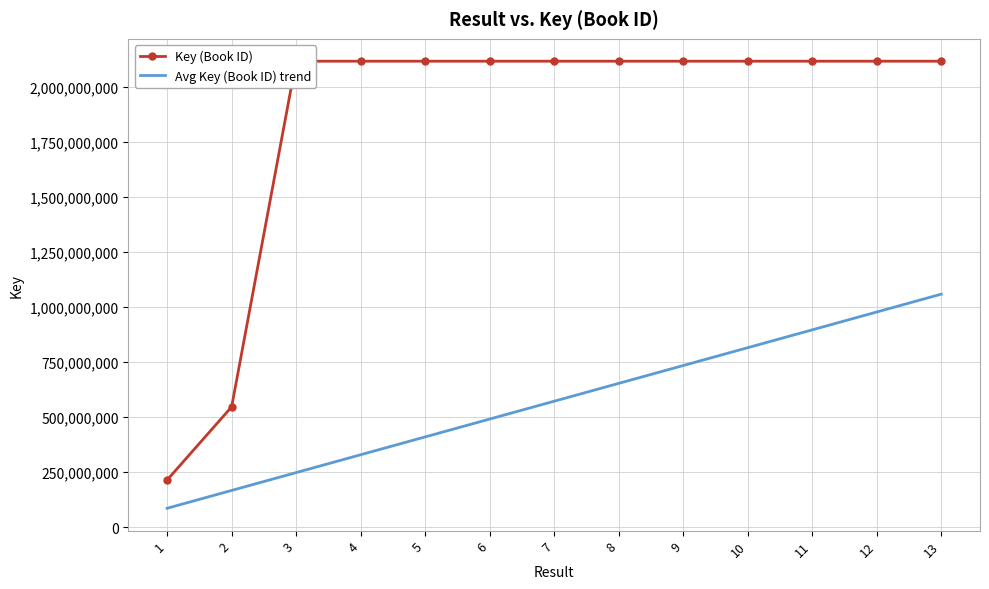

Which series has the largest range (max minus min)?

Key (Book ID)